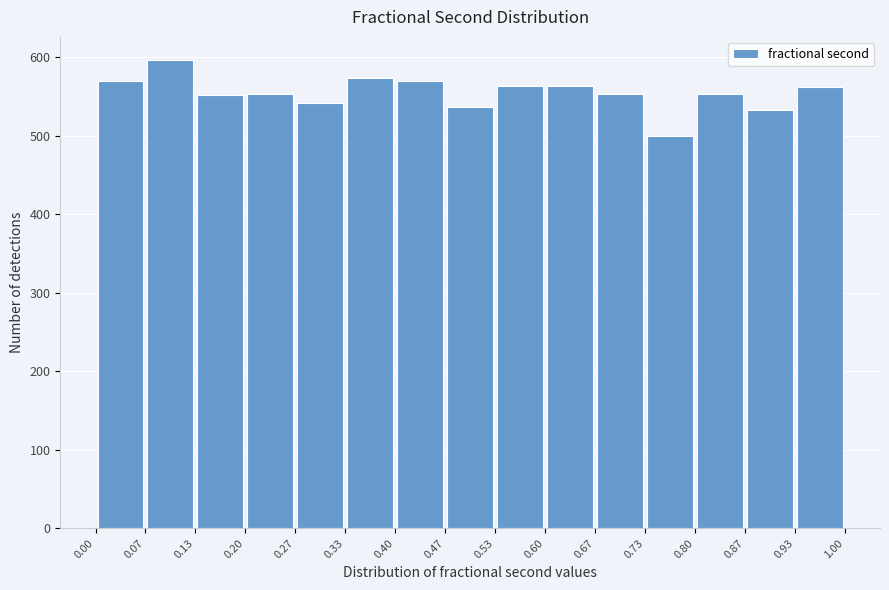

Reading left to right, transcribe this chart: for each bar, give the range it covers on the x-axis and its height. The values are not printed on the chart, so give them approximately, as read against the axis.

0.00 to 0.07: 570
0.07 to 0.13: 600
0.13 to 0.20: 550
0.20 to 0.27: 550
0.27 to 0.33: 540
0.33 to 0.40: 570
0.40 to 0.47: 570
0.47 to 0.53: 540
0.53 to 0.60: 560
0.60 to 0.67: 560
0.67 to 0.73: 550
0.73 to 0.80: 500
0.80 to 0.87: 550
0.87 to 0.93: 530
0.93 to 1.00: 560